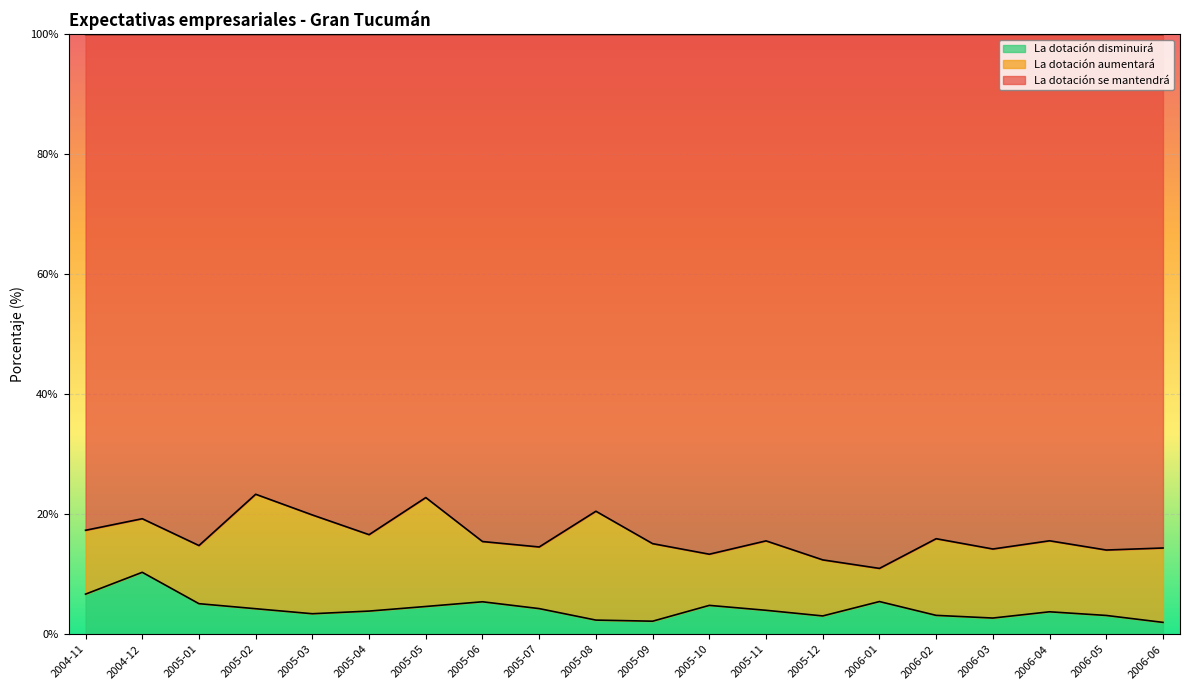

What is the total value across all series at 2005-04?

100.0